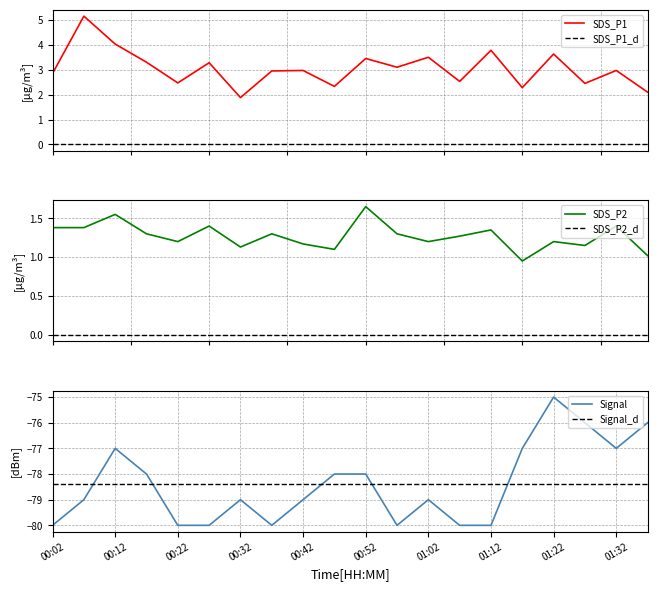

At which label does Signal reach its peak?

01:22